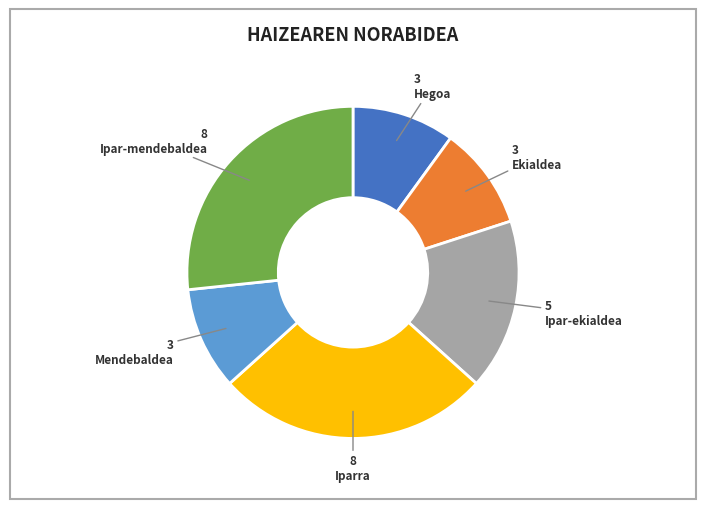

Does any single category account for the majority?

No